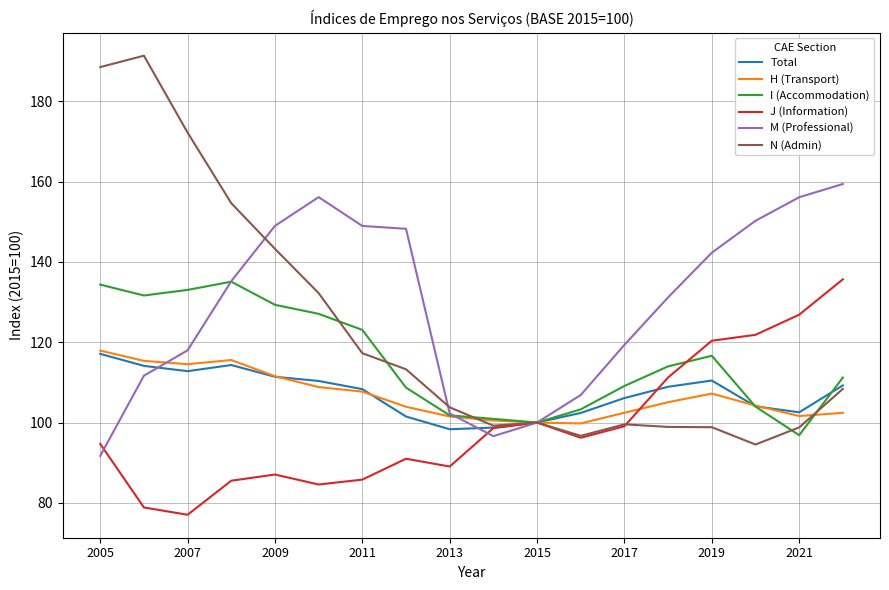

How many interior local valleys does the J (Information) series have?

4